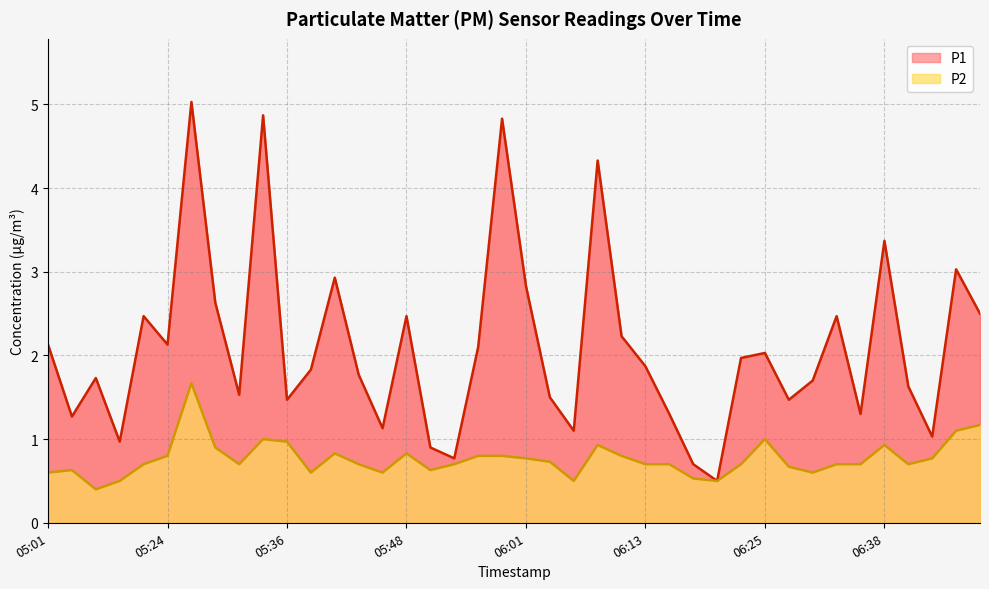

Which series has the largest range (max minus min)?

P1